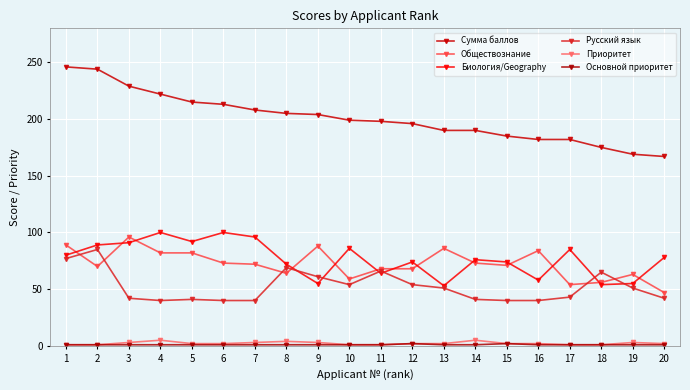

At 9, list the series in order from smallest to largest.

Основной приоритет, Приоритет, Биология/Geography, Русский язык, Обществознание, Сумма баллов